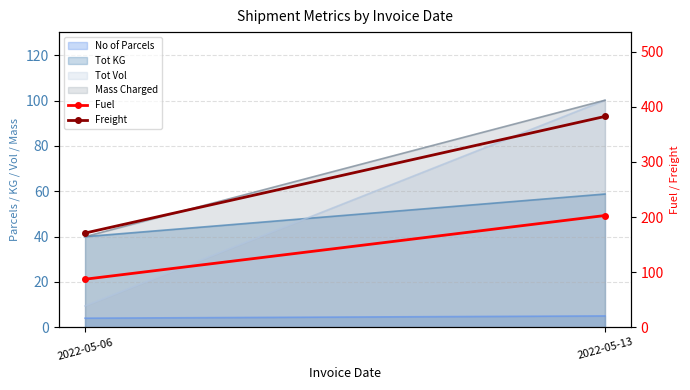

The Fuel series shows 148.4 at 2022-05-06. True or false?

False